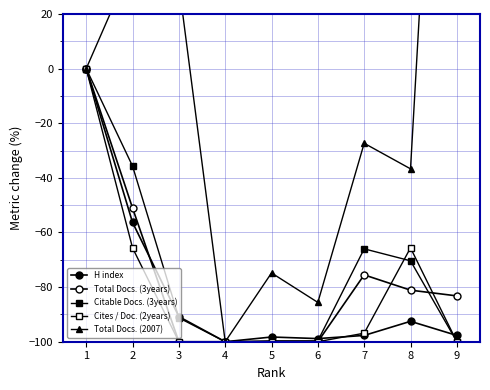

After their last crossing, which series has the higher values: H index or Total Docs. (3years)?

Total Docs. (3years)